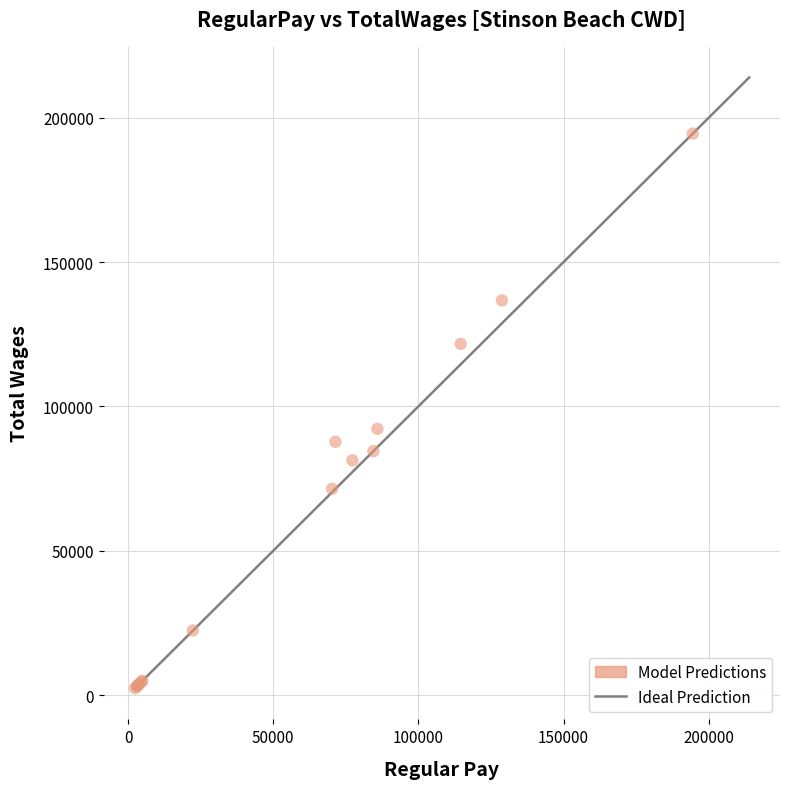

What Y value in the scatter plot is closest to 98450?

92208